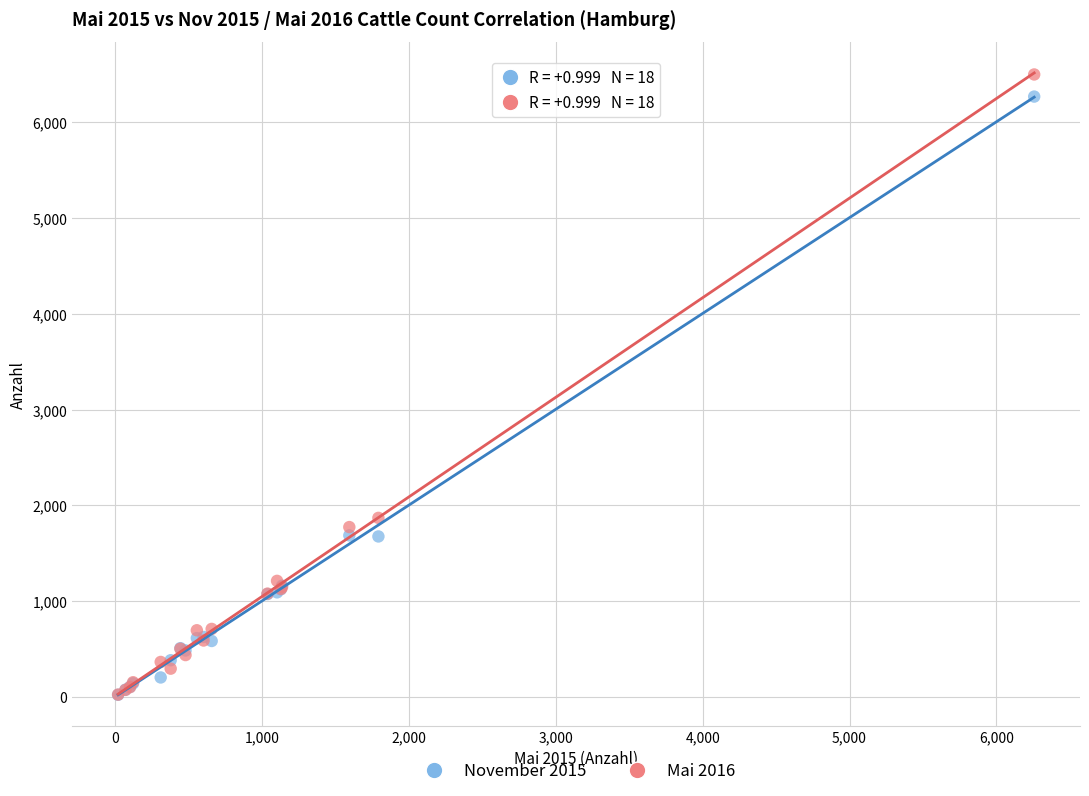

In the November 2015 series, what Y value is closest to 3145?

1686